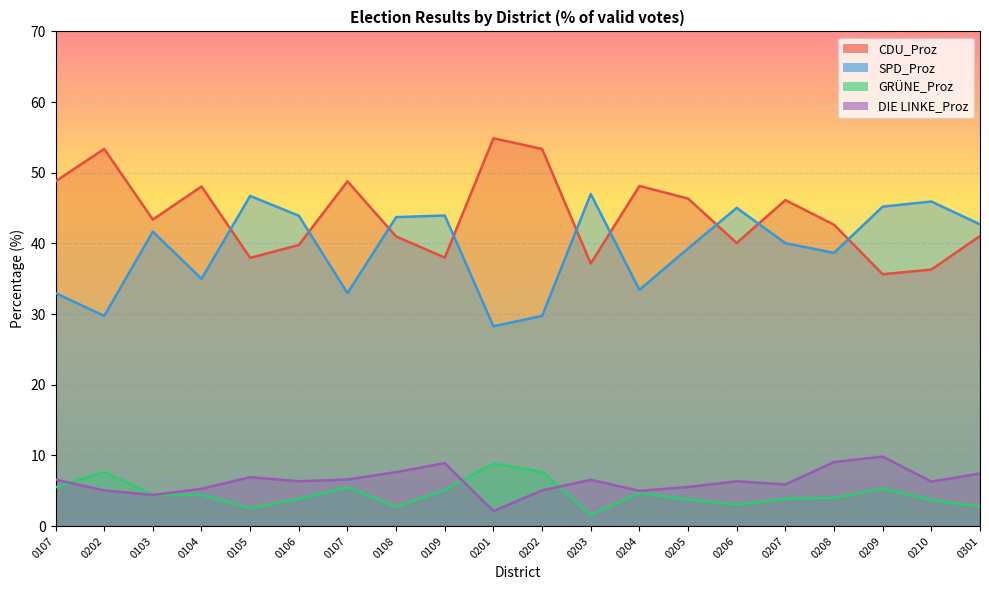

Which series has the widest spread of values?

CDU_Proz